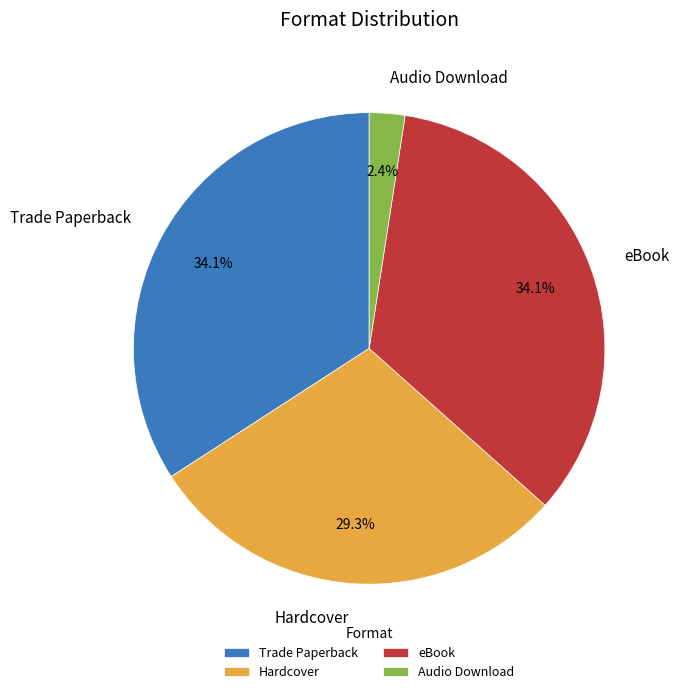

Between Audio Download and Hardcover, which is larger?

Hardcover